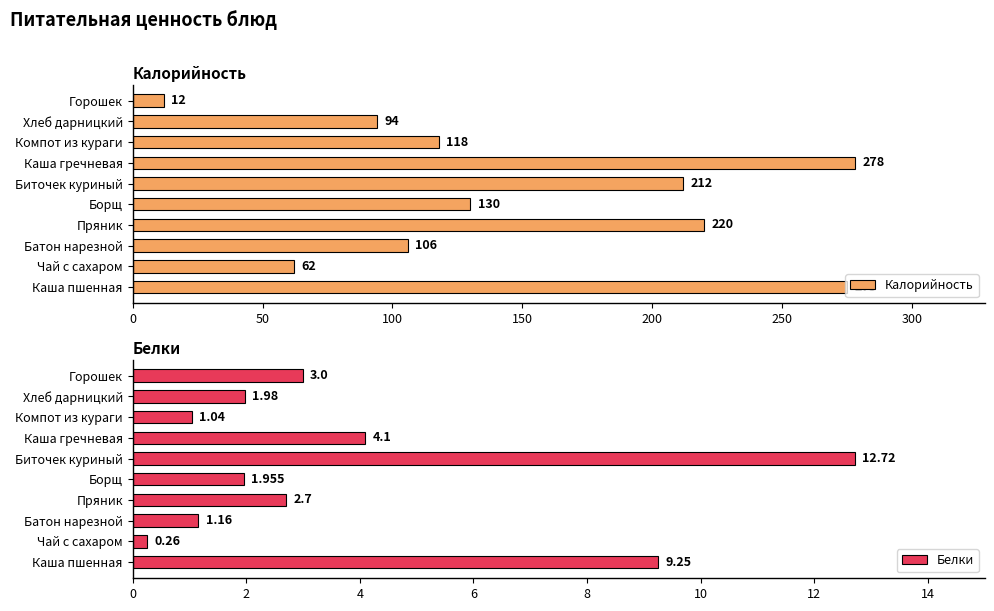

At how many categories does at least one series exceed 185?

4